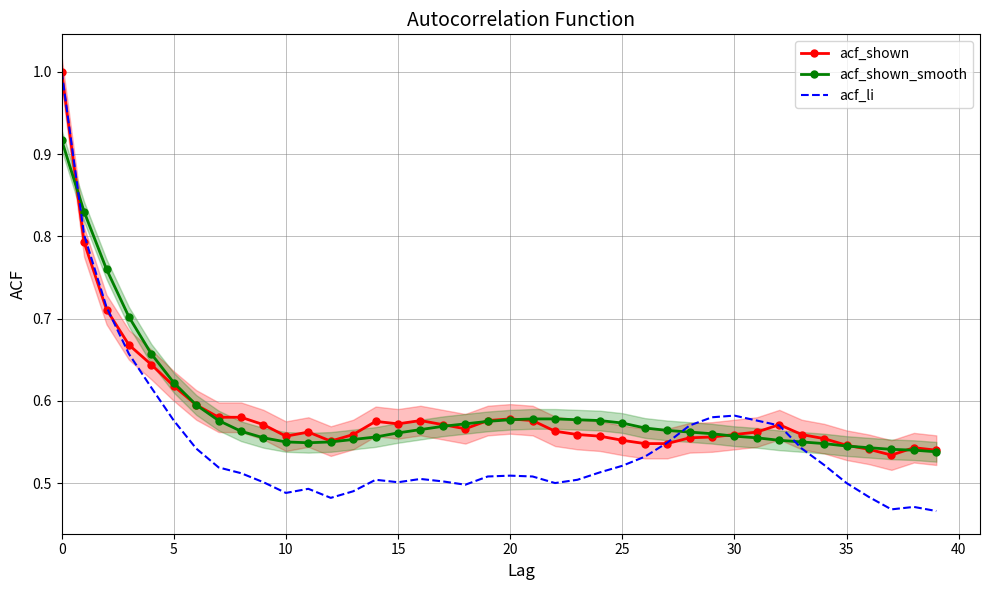

How many distinct data groups are displayed?

3